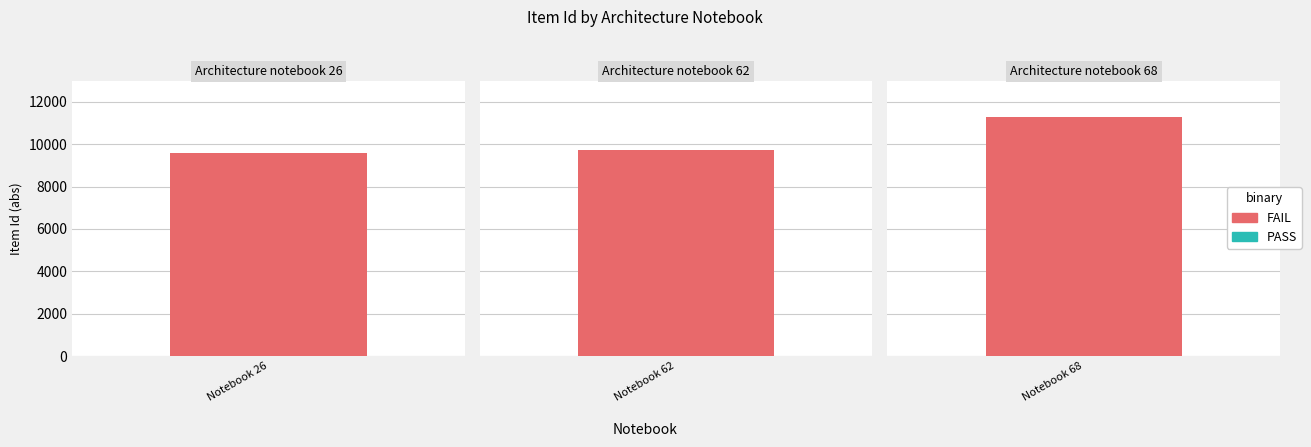

Rank the categories by FAIL value from lowest to highest.

Architecture notebook 26, Architecture notebook 62, Architecture notebook 68